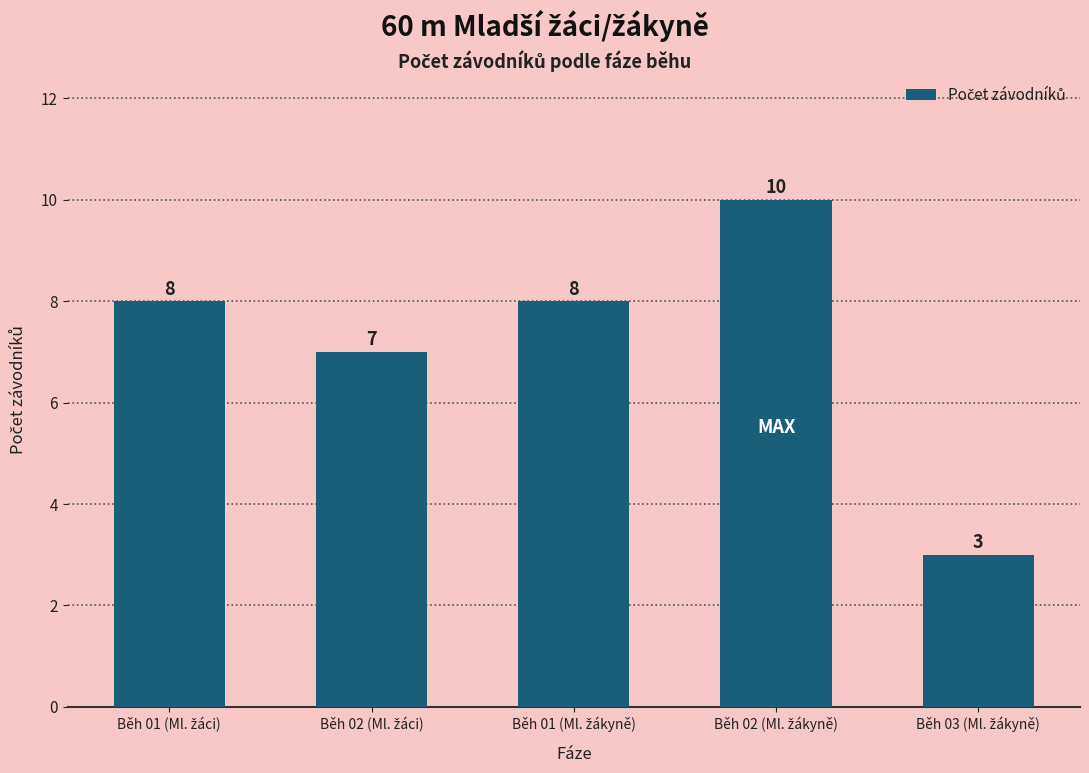

What is the value of the 2nd bar from the left?

7